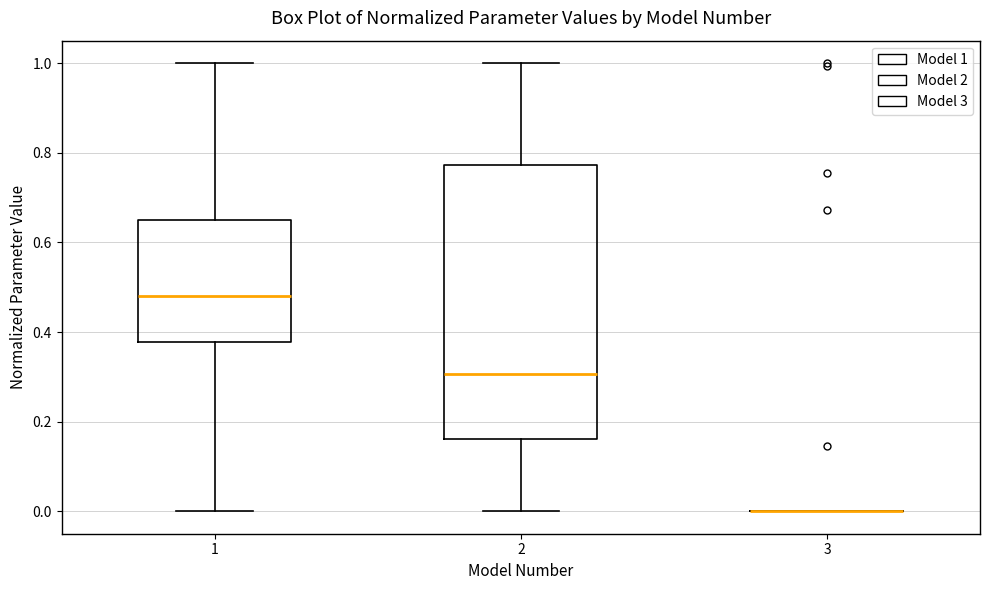

Where is the upper edge of the box at x = 2 on the y-axis? The values are not printed on the chart, so give them approximately, as read against the axis.

0.78